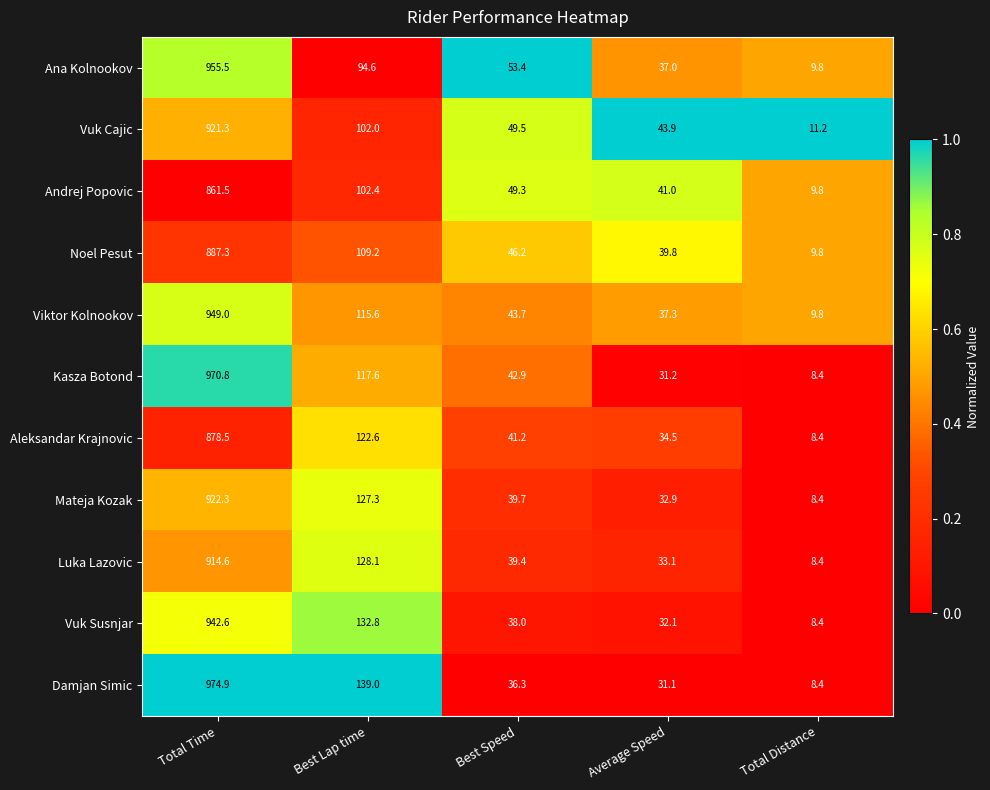

At which category is the sum across all series the highest?

Total Time